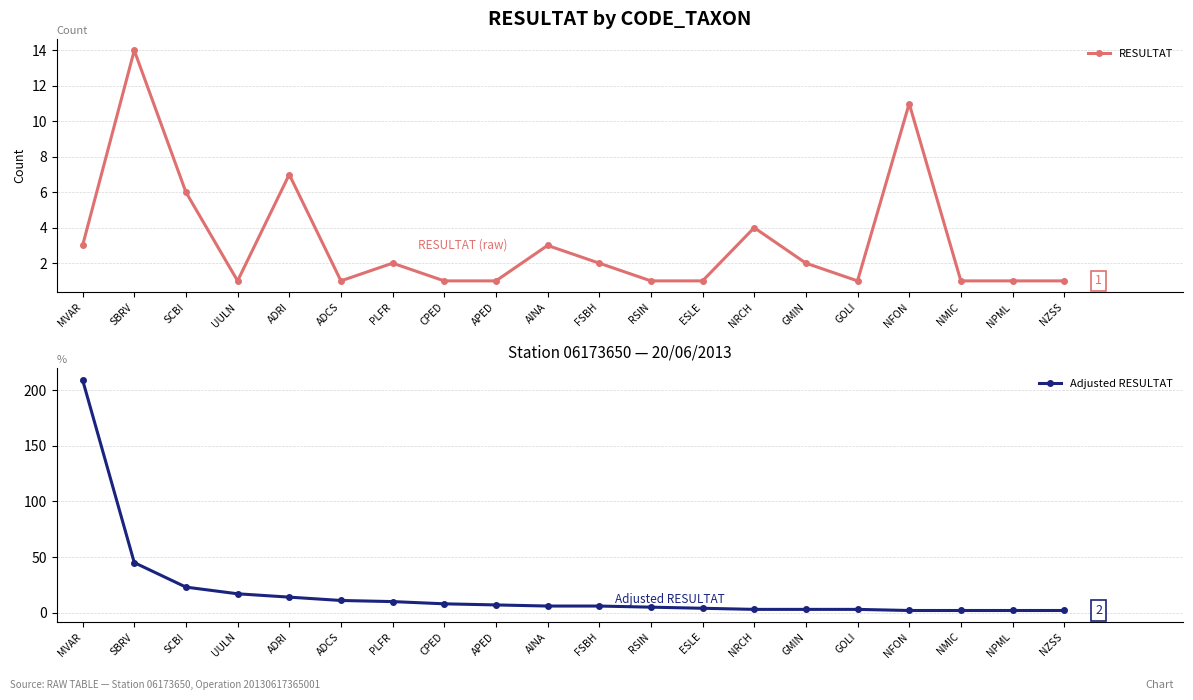

Rank the series by their maximum value, from lowest to highest.

RESULTAT, Adjusted RESULTAT